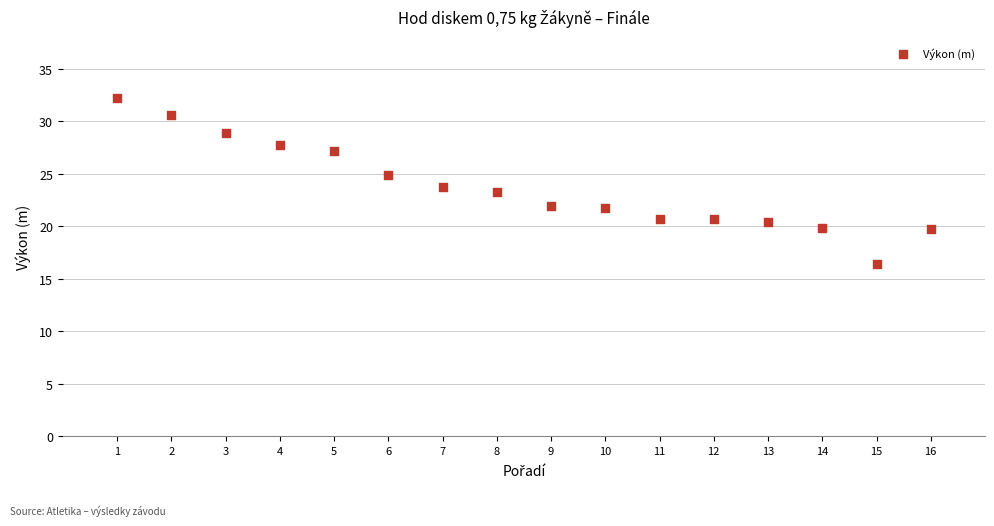

What is the range of Y values (max minus min)?

15.8